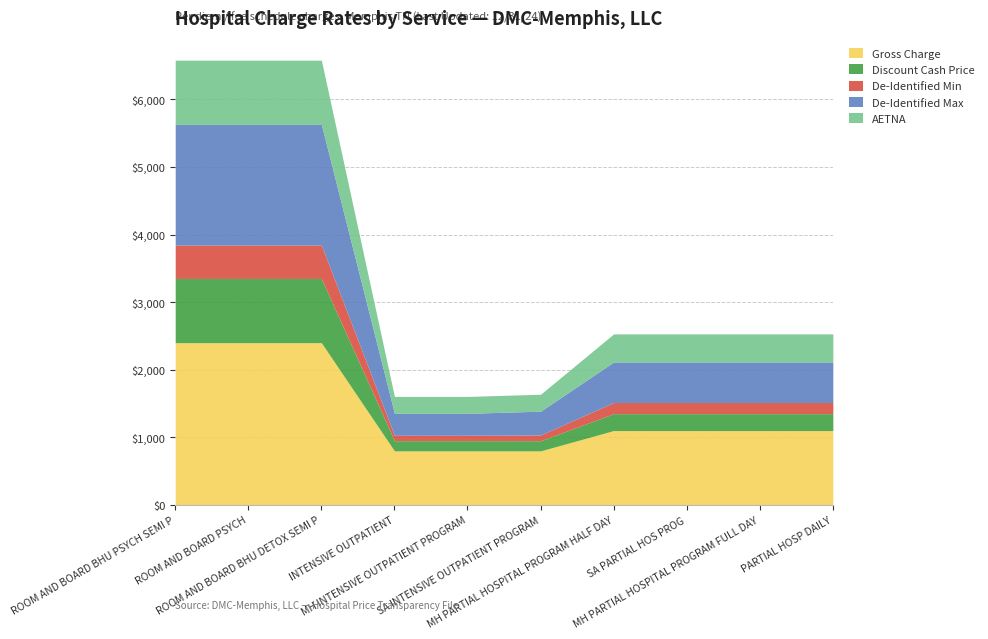

What is the lowest value of the Gross Charge series?

800